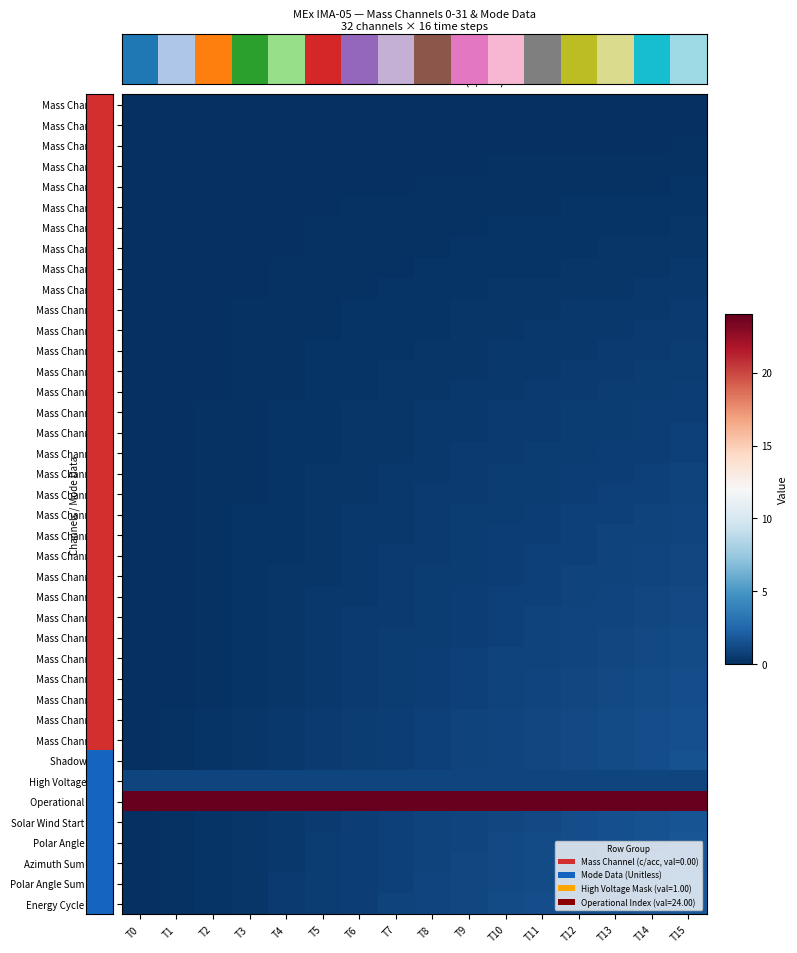

Which series has the largest total across all categories?

Operational Index